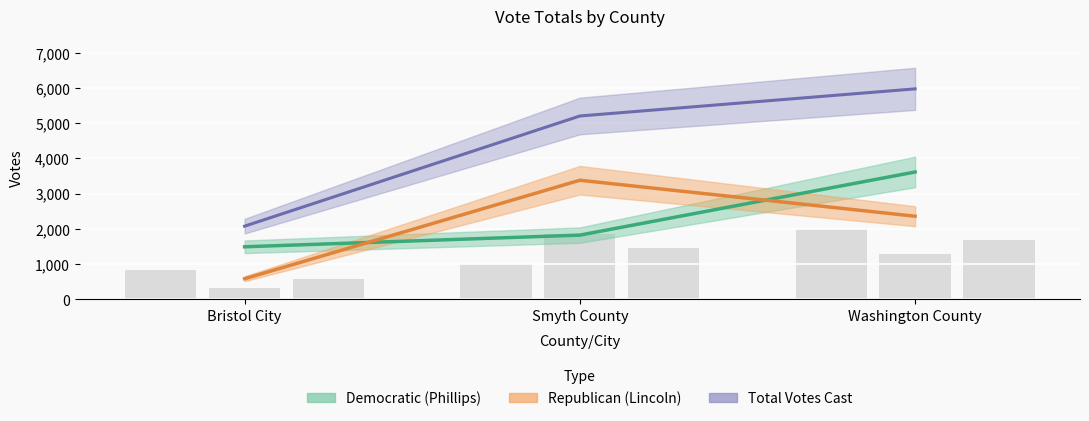

What position from the left is Bristol City?

1